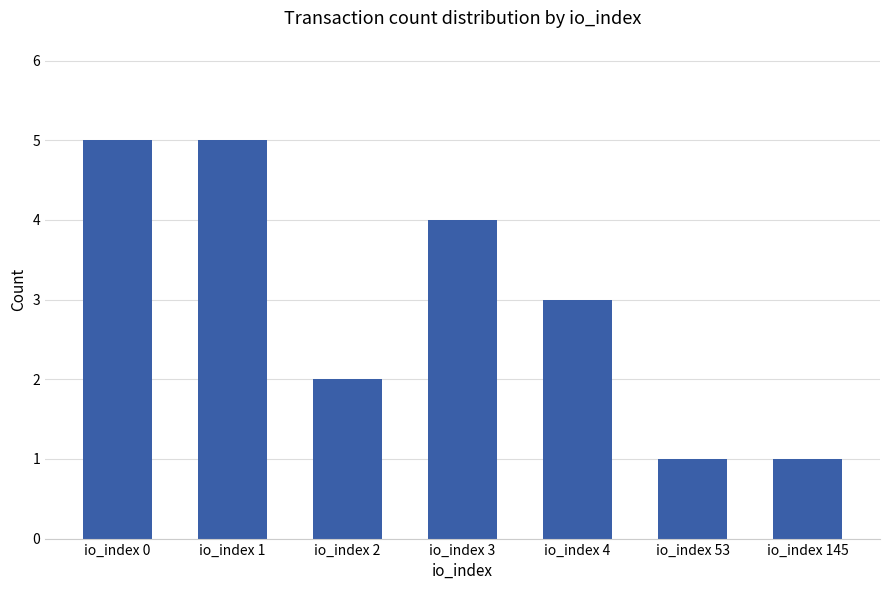

What is the difference between the maximum and minimum values?

4